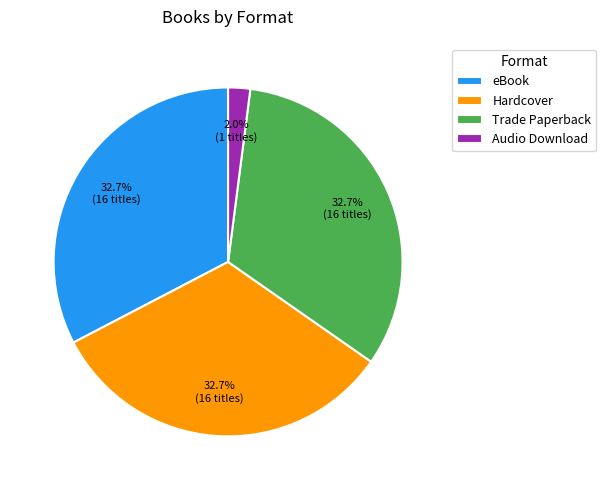

The Hardcover slice represents 33% of the pie. True or false?

True